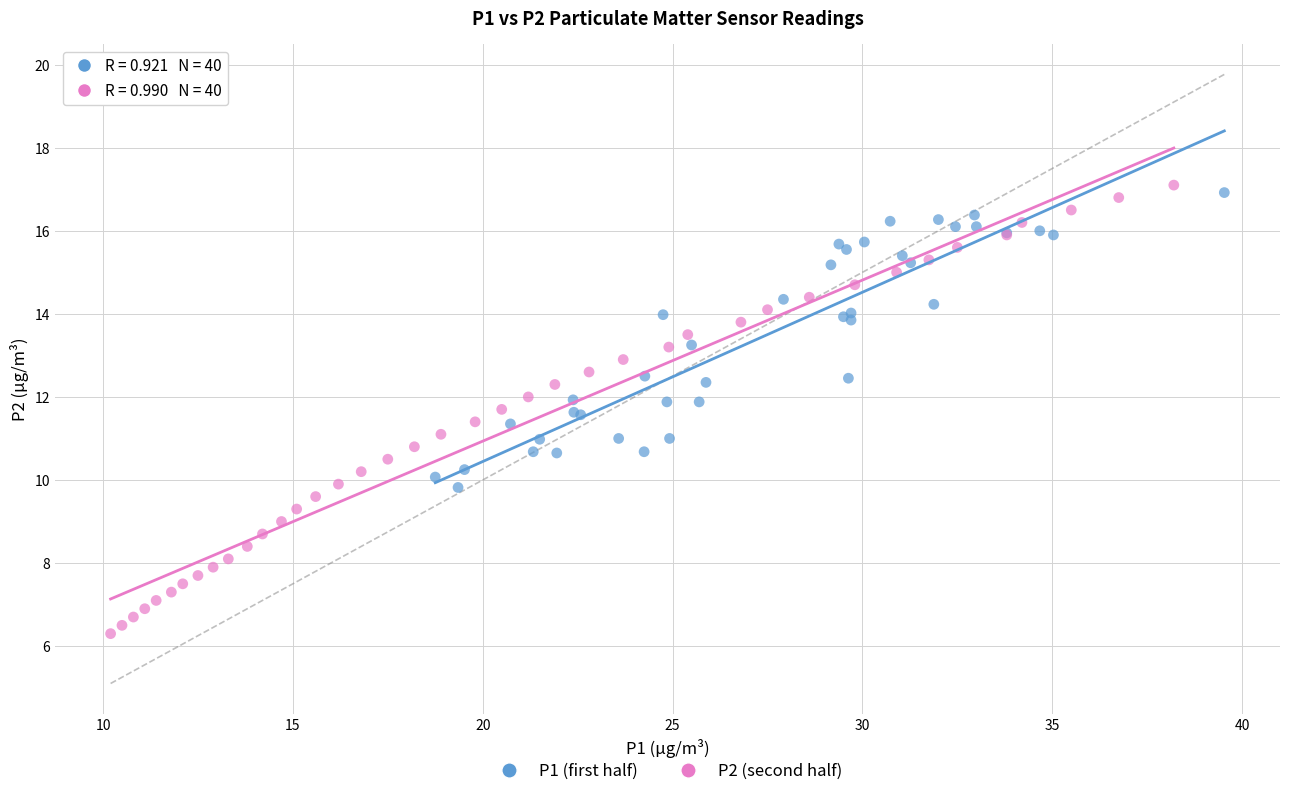

Which series contains the lowest Y value?

P2 (second half)